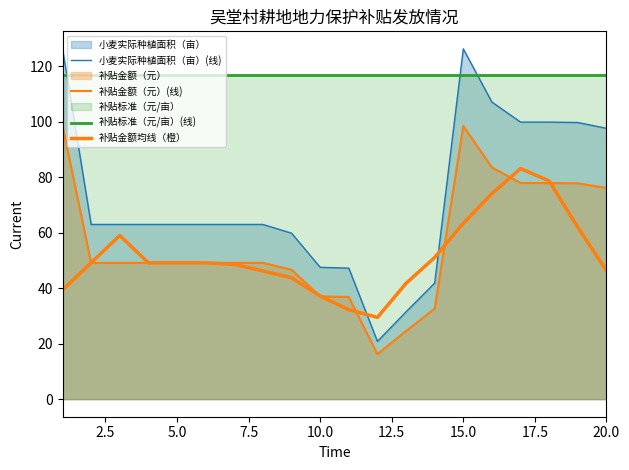

Does the chart display data point markers on the line(s)?

No